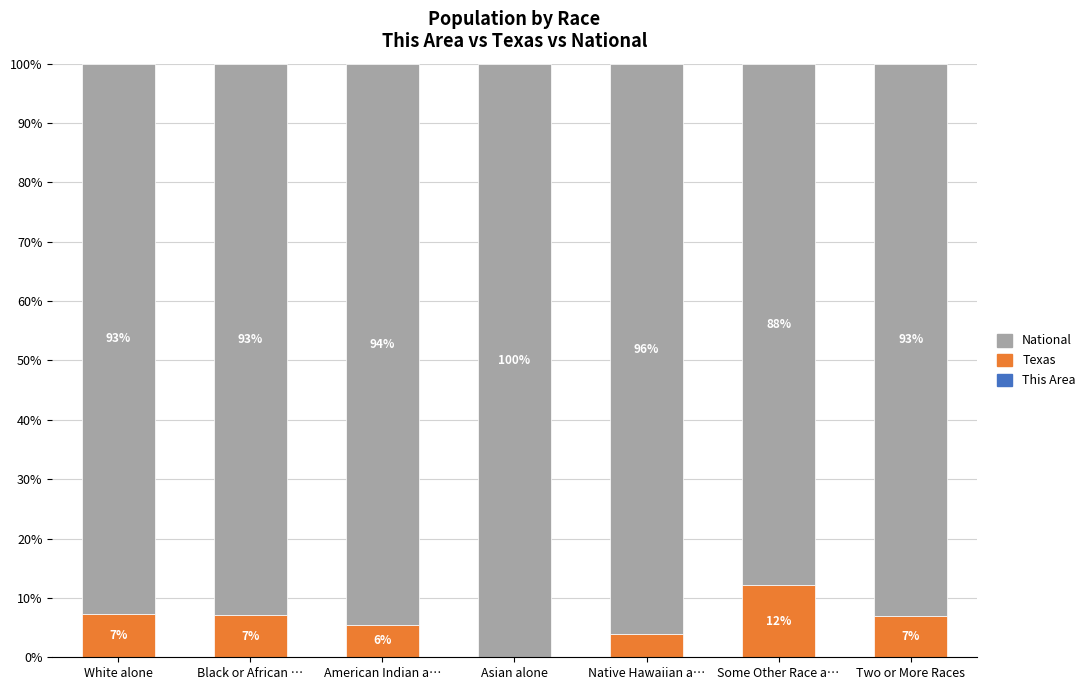

What is the total value across all series at Native Hawaiian a…?

100.0